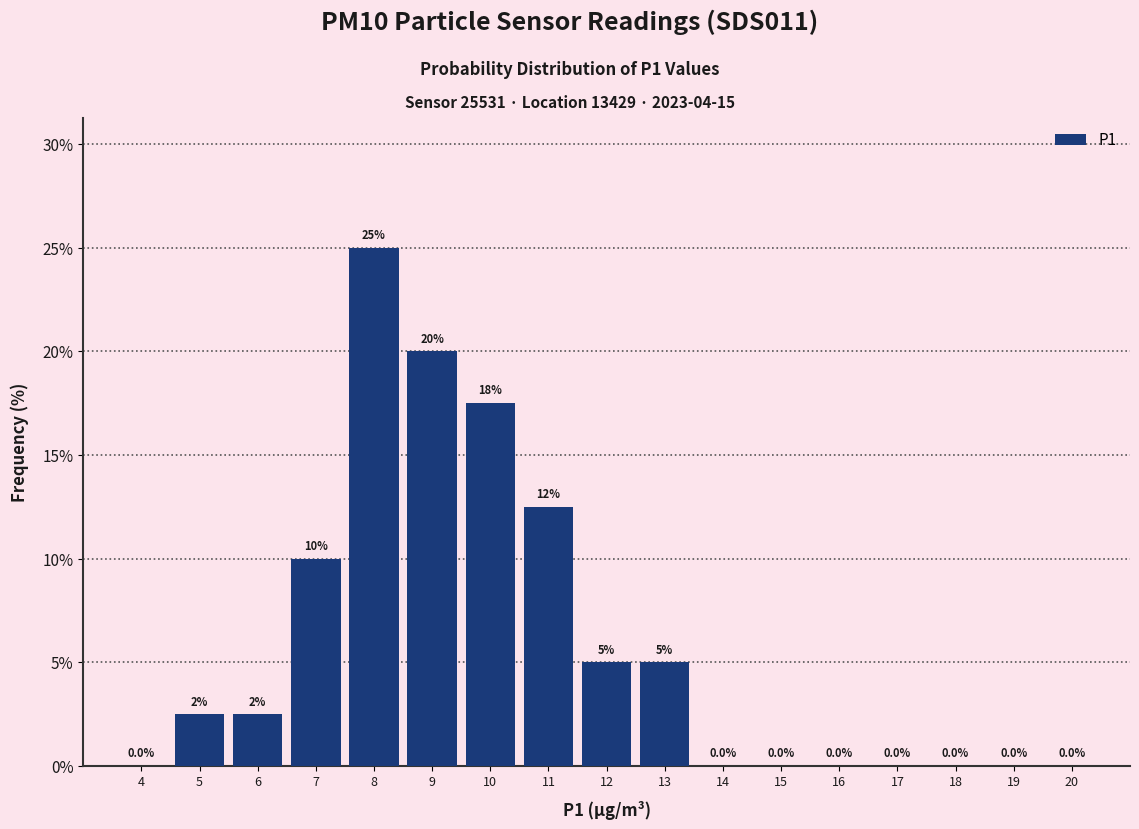

Reading left to right, list all the values displayed in this chart.

4=0.0	5=2.5	6=2.5	7=10.0	8=25.0	9=20.0	10=17.5	11=12.5	12=5.0	13=5.0	14=0.0	15=0.0	16=0.0	17=0.0	18=0.0	19=0.0	20=0.0